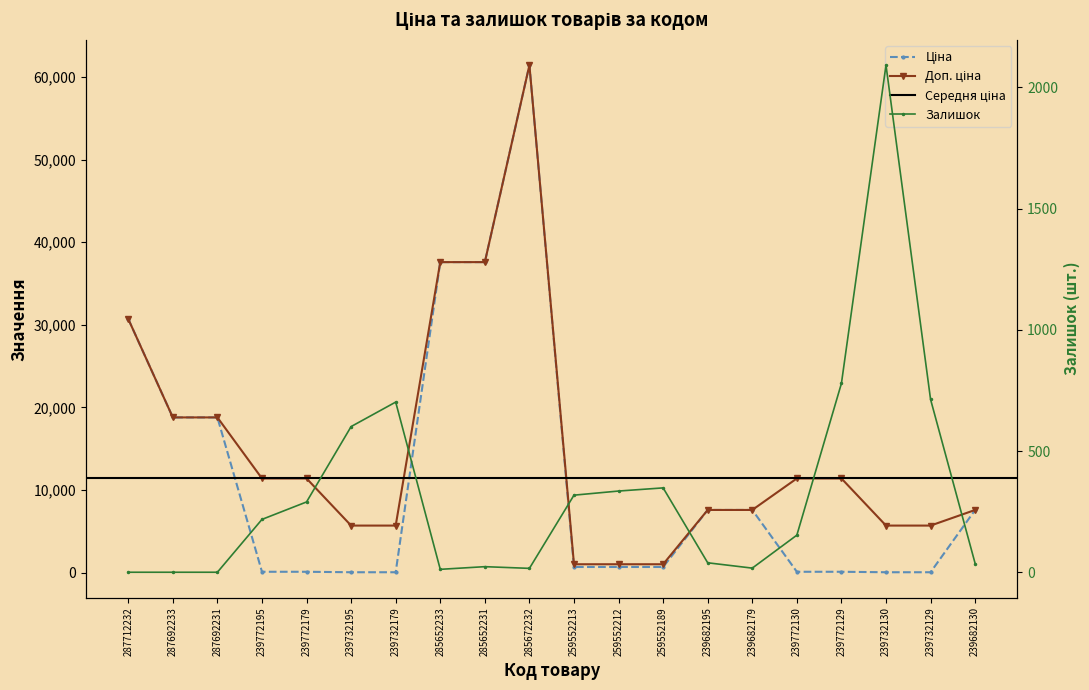

At which label does Залишок first exceed 218?

239772179